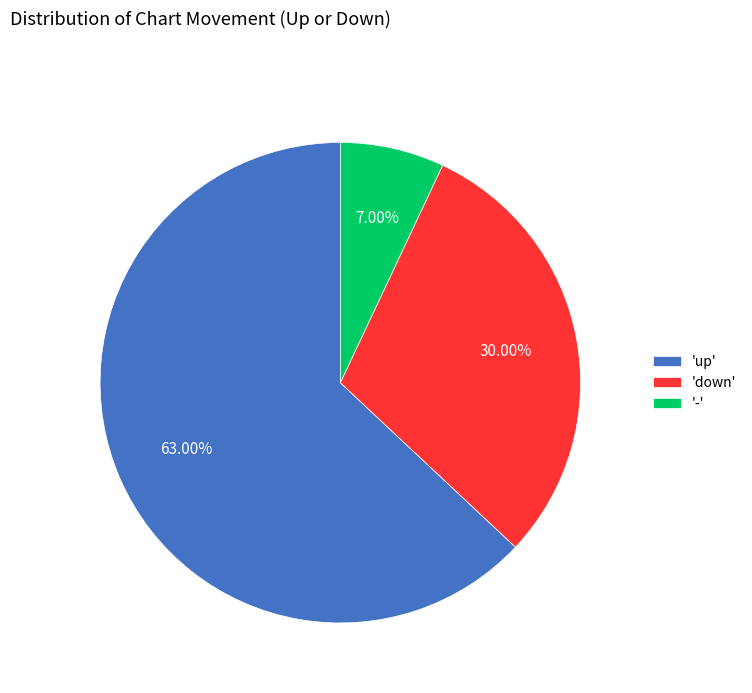

How many segments does this pie chart have?

3